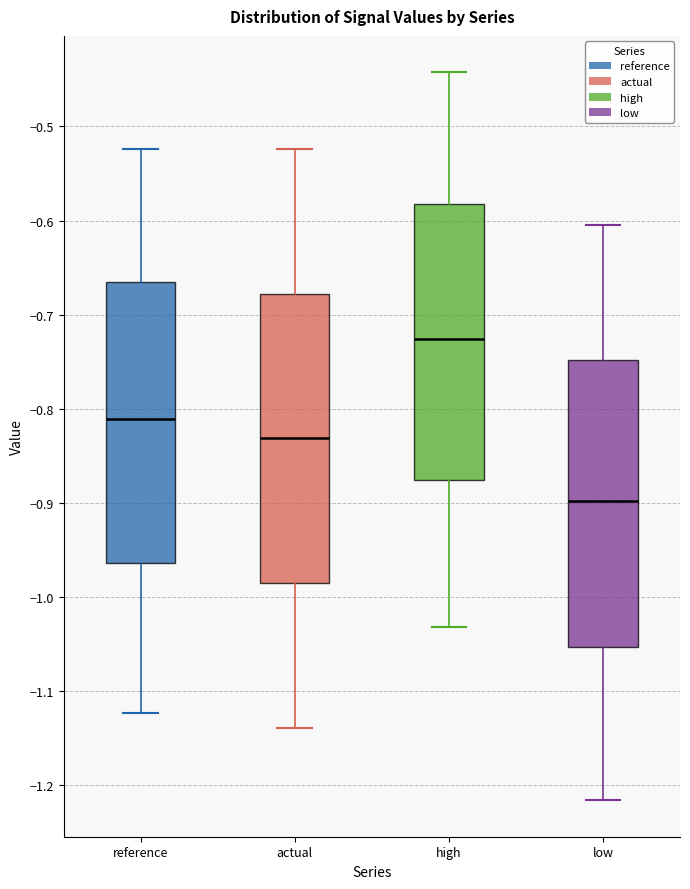

Reading left to right, transcribe this box plot: for each box, give where its median line is, the range the box spans, and where its two whiskers end, as read against the y-axis. The values are not printed on the chart, so give them approximately, as read against the axis.

reference: median -0.81, box -0.96 to -0.66, whiskers -1.12 to -0.52
actual: median -0.83, box -0.99 to -0.68, whiskers -1.14 to -0.52
high: median -0.73, box -0.88 to -0.58, whiskers -1.03 to -0.44
low: median -0.90, box -1.05 to -0.75, whiskers -1.22 to -0.61